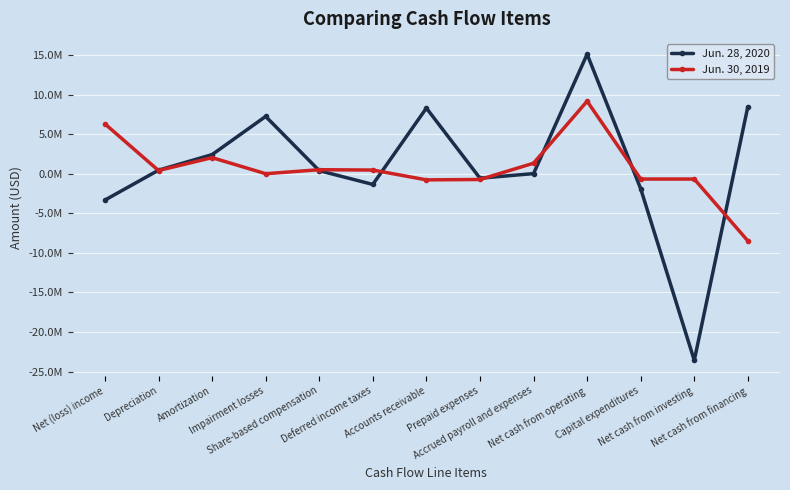

What are all the series names shown in the legend?

Jun. 28, 2020, Jun. 30, 2019